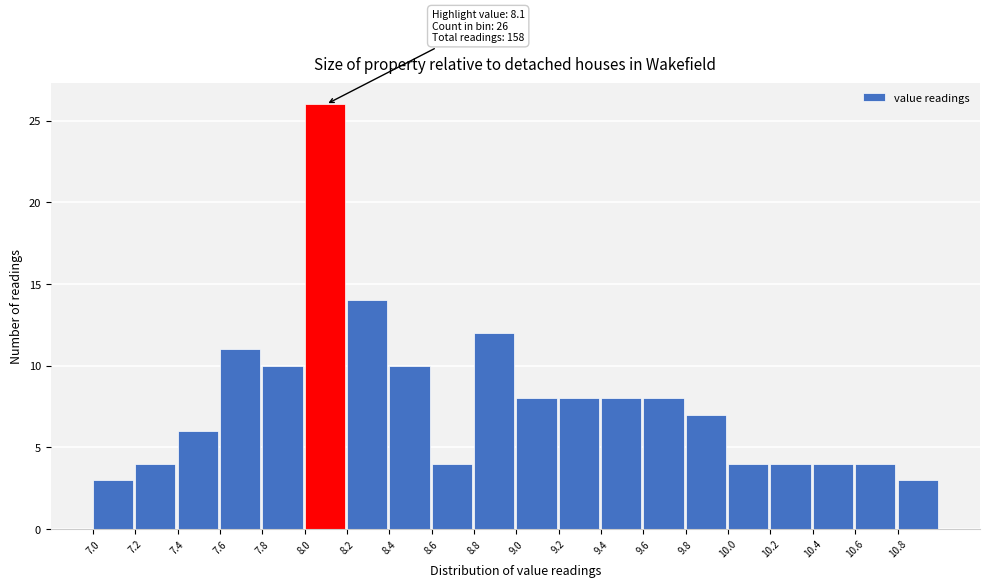

Which range on the x-axis has the tallest bar?

8.0 to 8.2